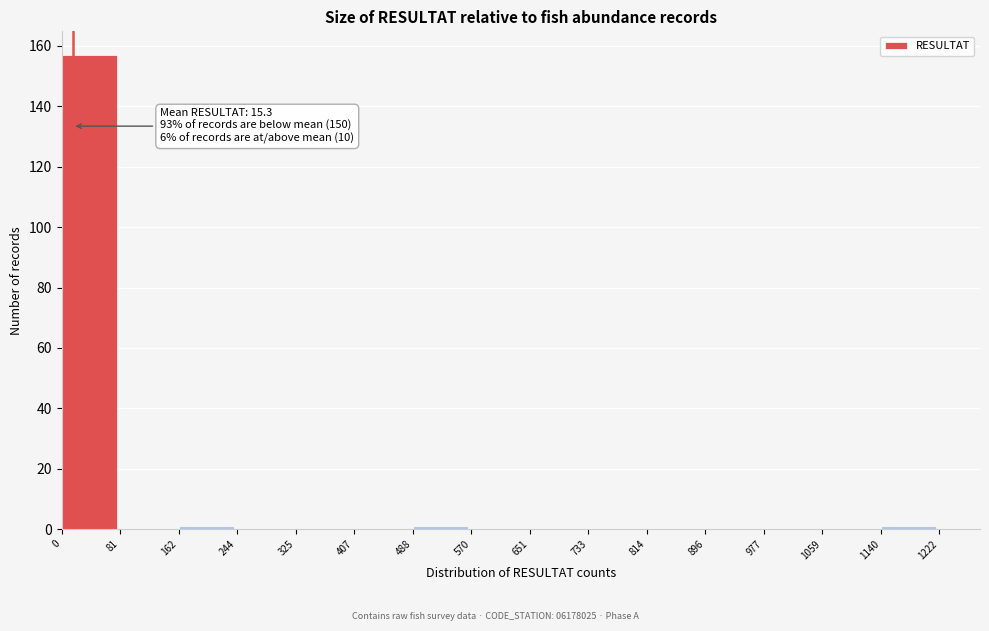

Over which range of the x-axis is the bar tallest?

0 to 81